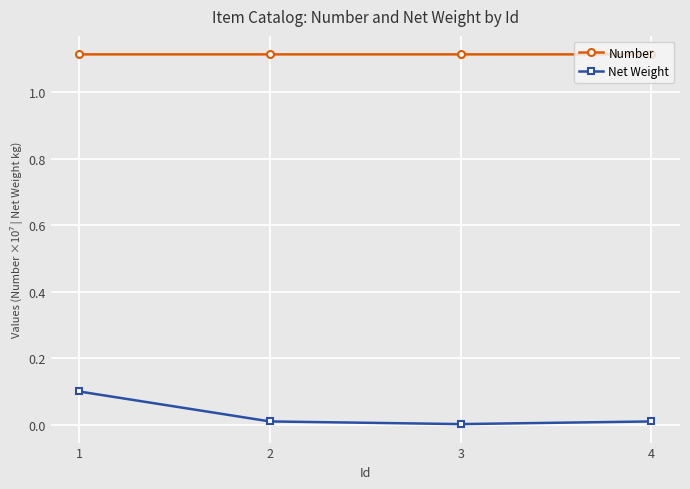

True or false: Number has more than 1 points higher than both neighbors.

False